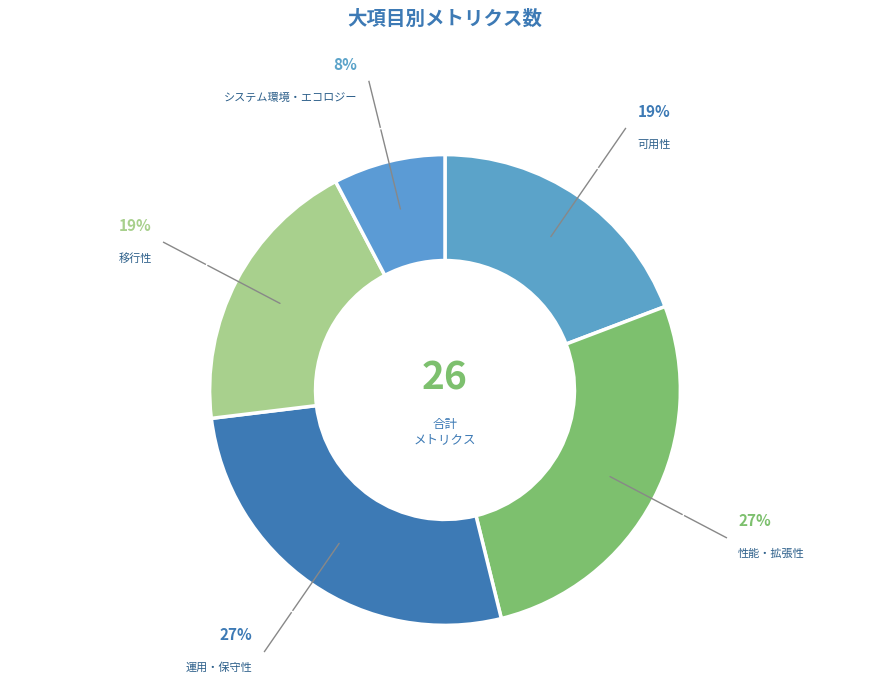

Is the sum of 性能・拡張性 and 可用性 greater than half?

No